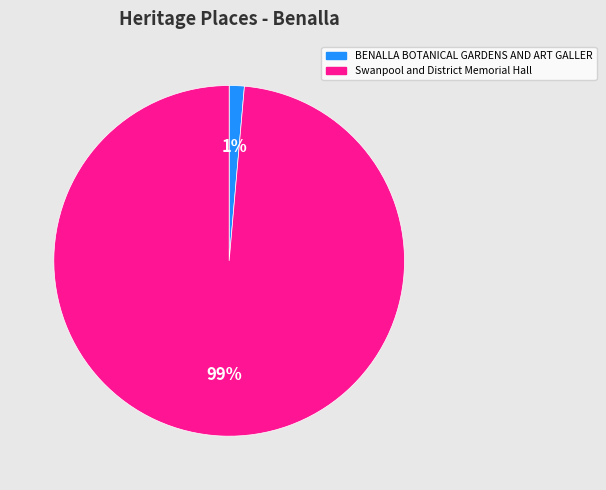

Is there any slice that represents more than half of the pie?

Yes